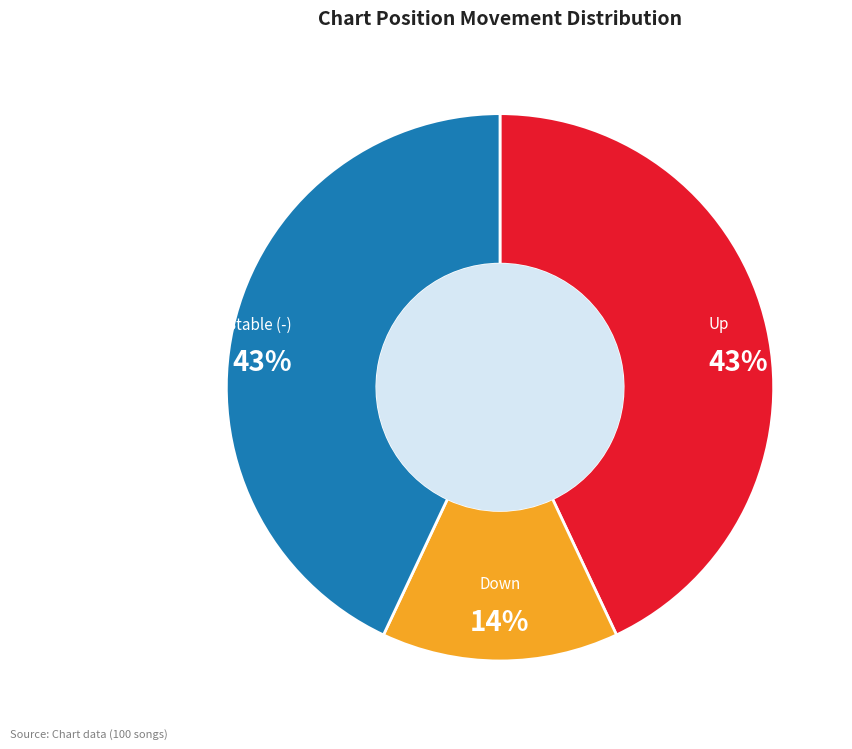

To the nearest percent, what is the average slice percentage?

33%